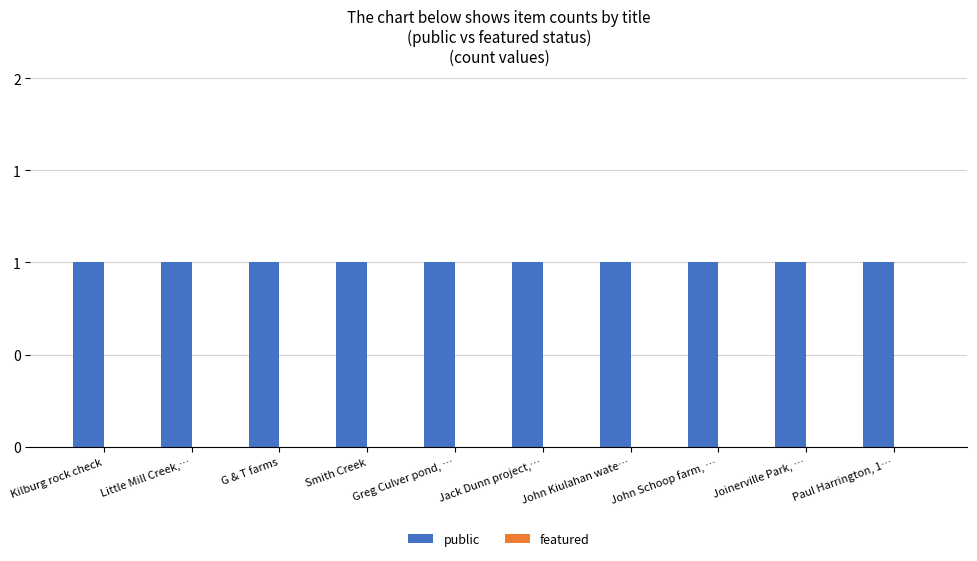

List the series in order of their overall mean, highest first.

public, featured